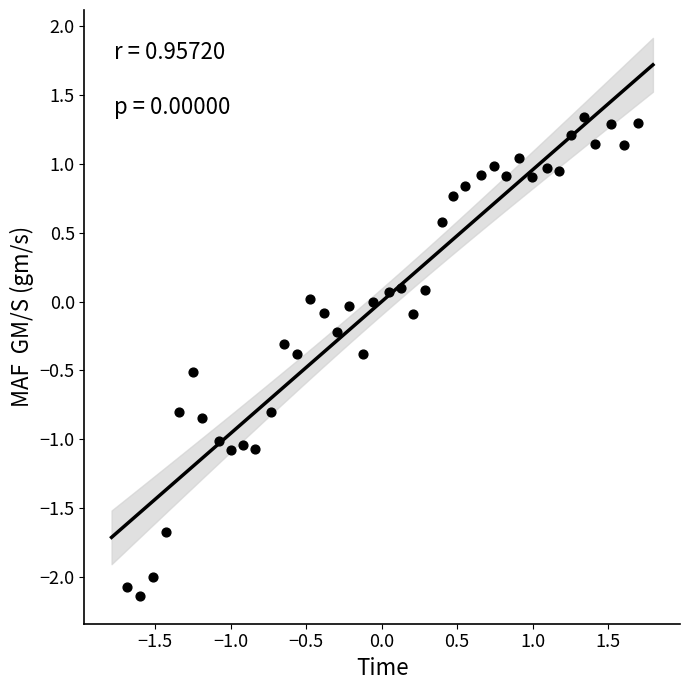

What is the range of Y values (max minus min)?

3.5